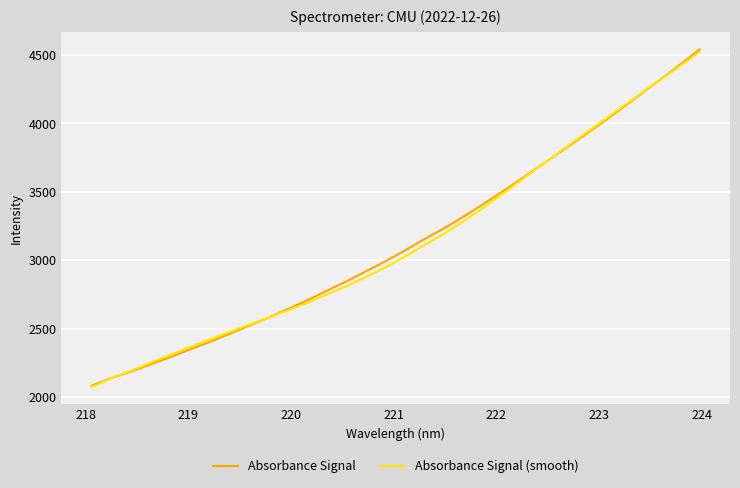

What is the maximum value for Absorbance Signal (smooth)?

4519.7